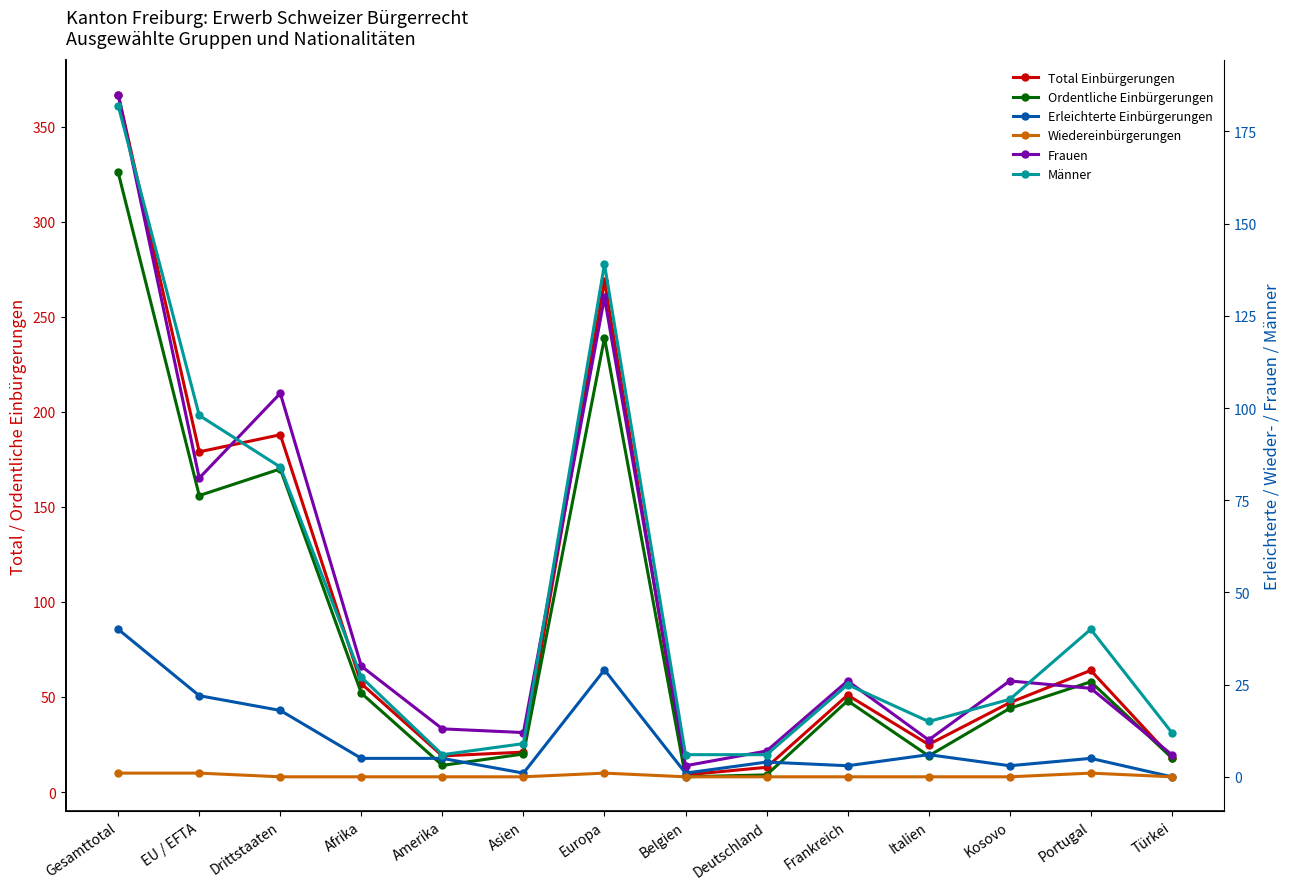

Which category has the lowest value across all series?

Türkei